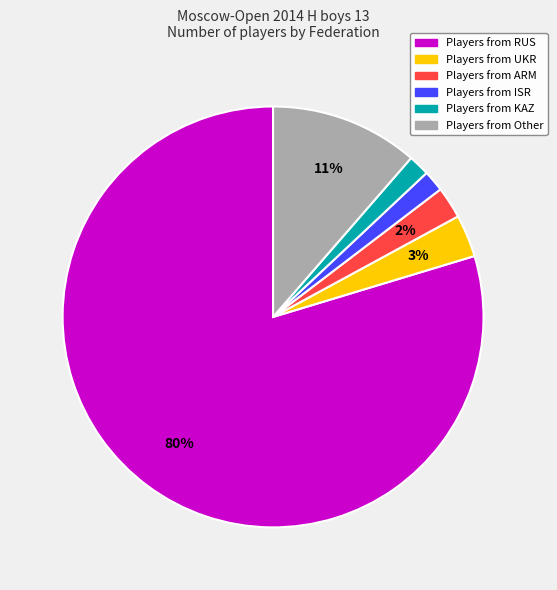

The Players from Other slice represents 3% of the pie. True or false?

False